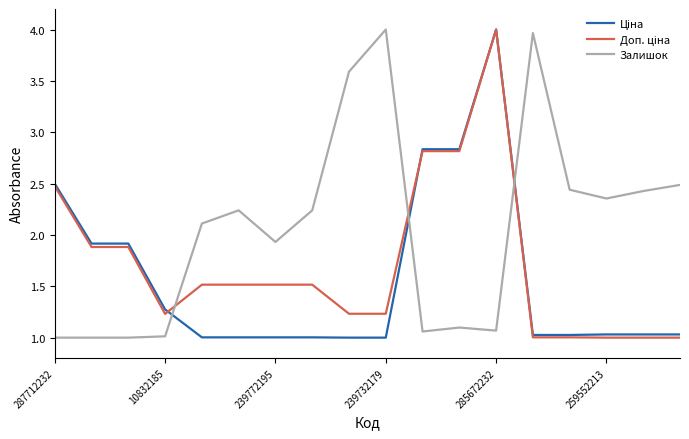

Which series has the largest total across all categories?

Залишок